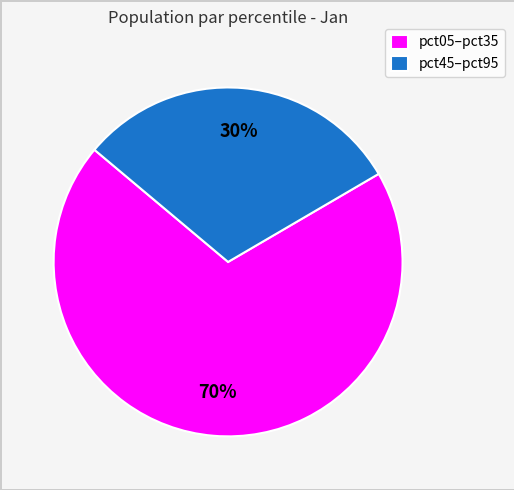

Rank the categories by value from lowest to highest.

pct45–pct95, pct05–pct35